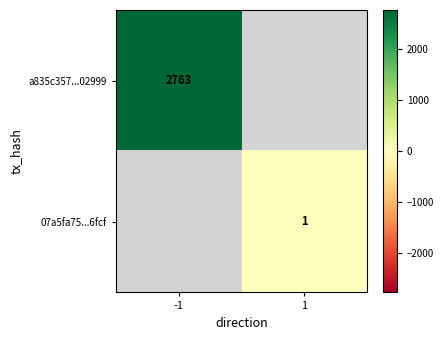

Count the number of categories in the chart.

2